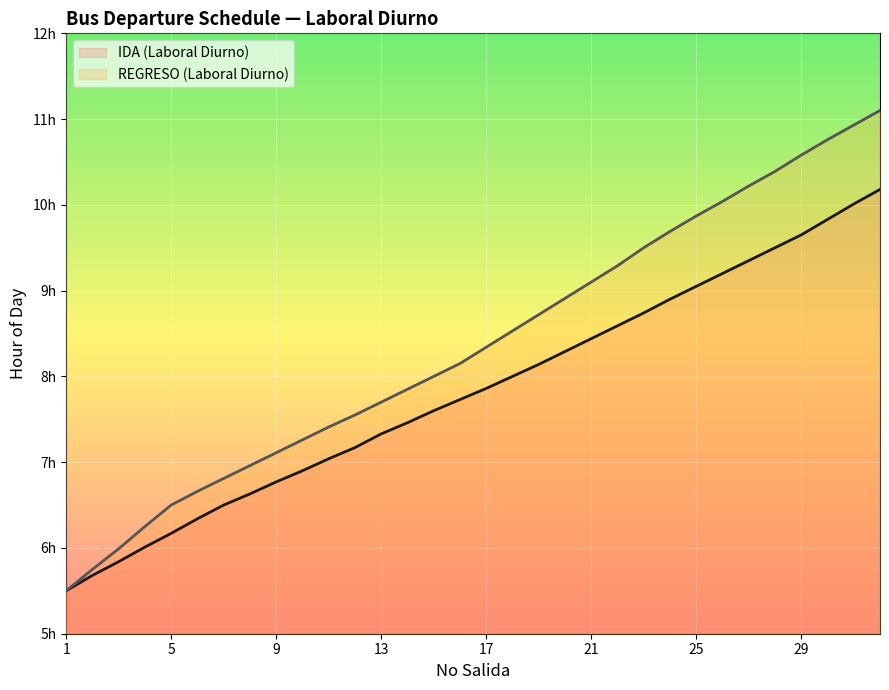

True or false: REGRESO (Laboral Diurno) has a value of 3.9 at 7.

False